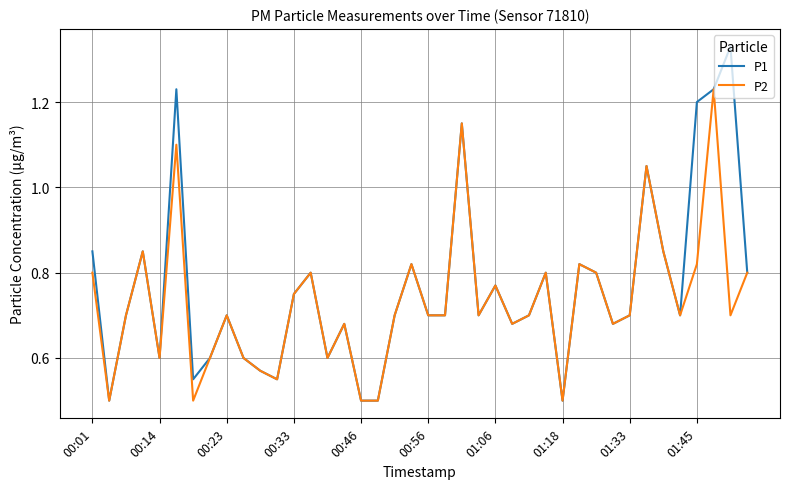

Which series has the widest spread of values?

P1